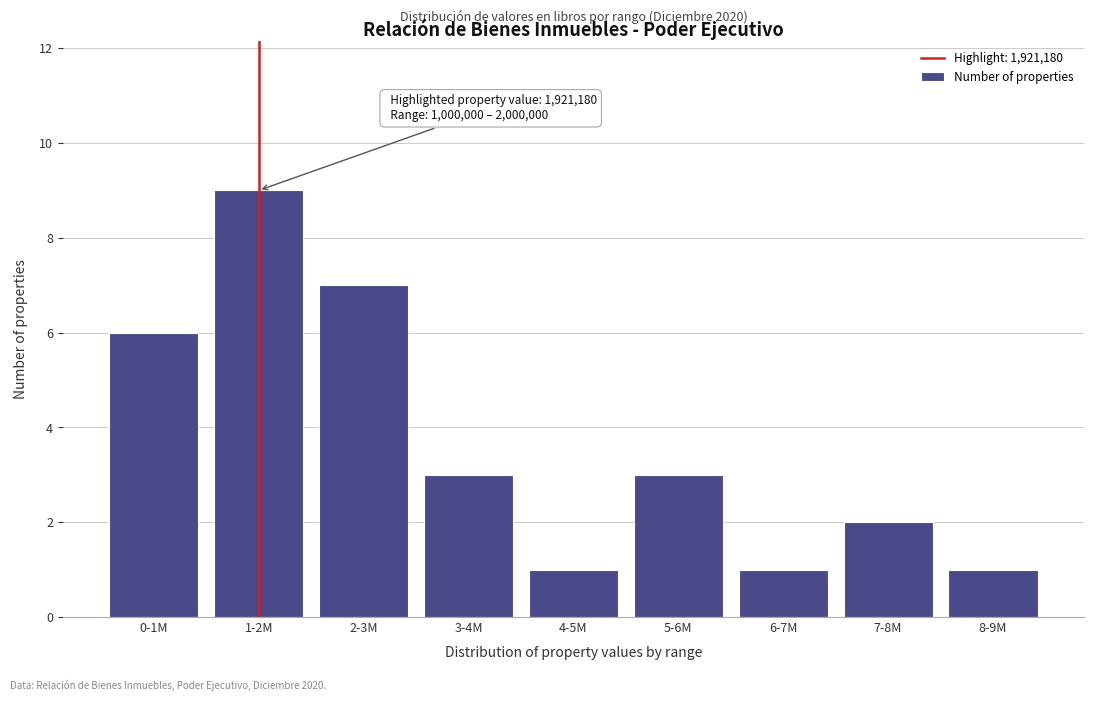

Reading left to right, list all the values displayed in this chart.

6	9	7	3	1	3	1	2	1